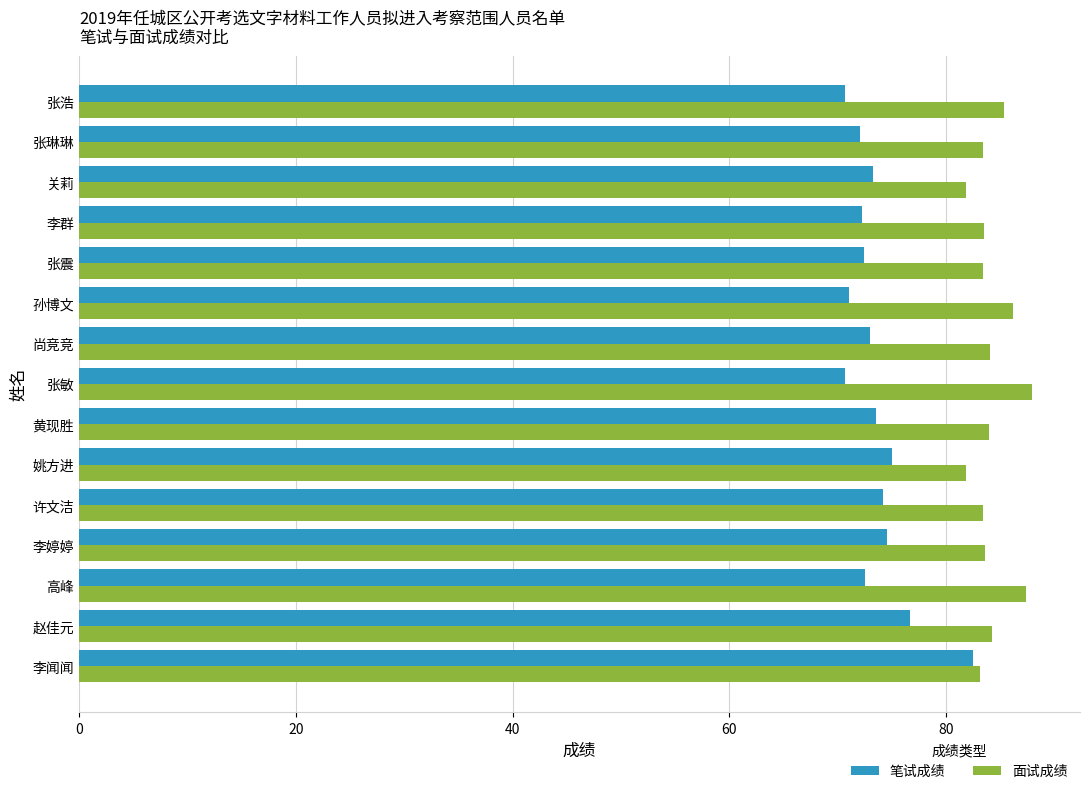

What are all the series names shown in the legend?

笔试成绩, 面试成绩